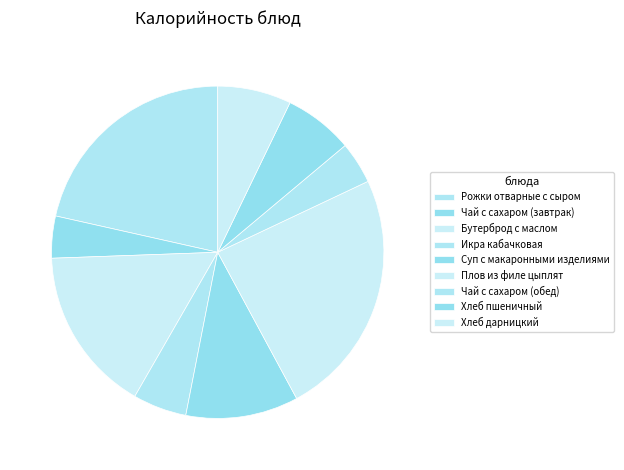

Does Суп с макаронными изделиями represent more than half of the total?

No